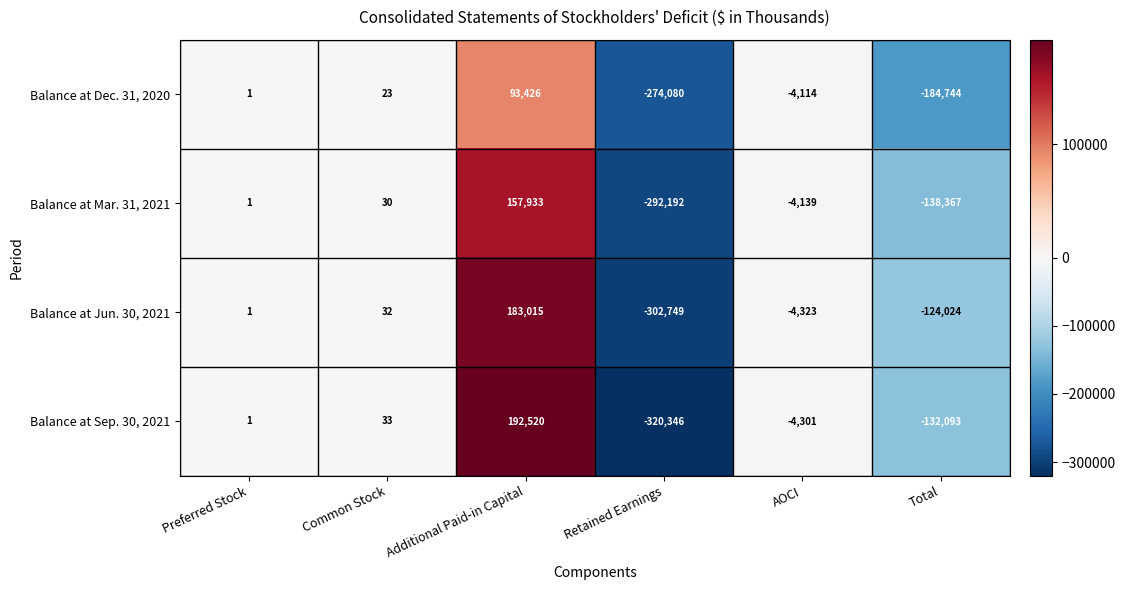

What is the difference between the second highest and minimum values in the Balance at Jun. 30, 2021 series?

302781